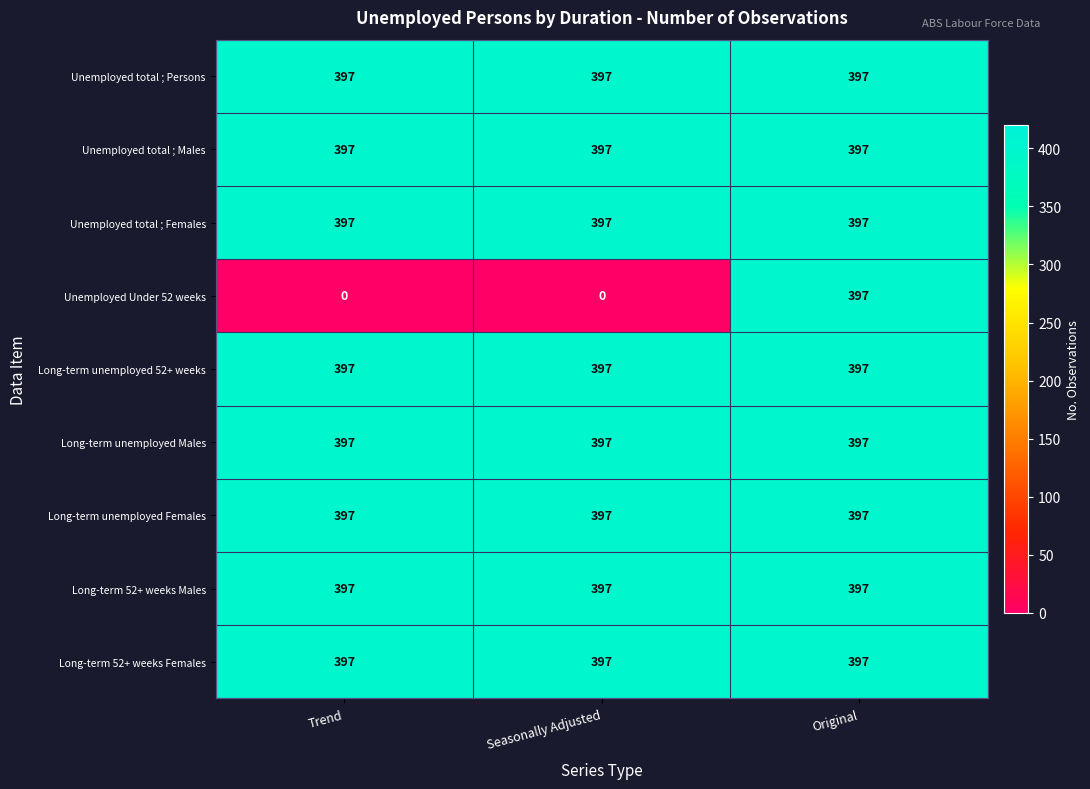

The value of Long-term unemployed Males at Original is 265. True or false?

False